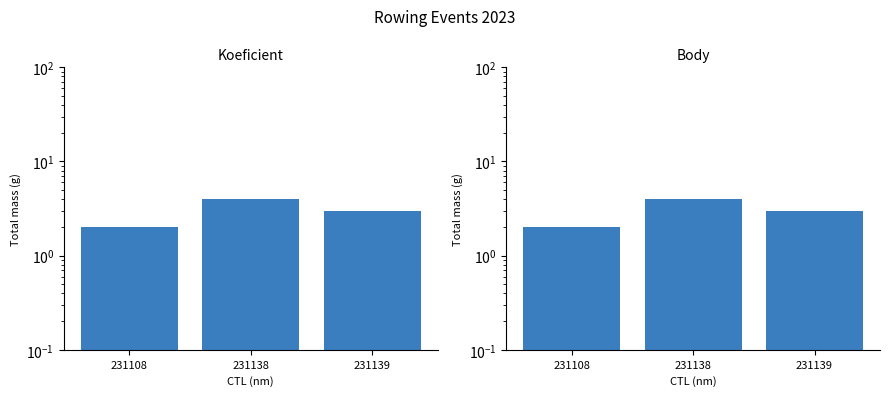

Reading right to left, extract all data points from this chart.

Koeficient: 231139=3	231138=4	231108=2
Body: 231139=3	231138=4	231108=2